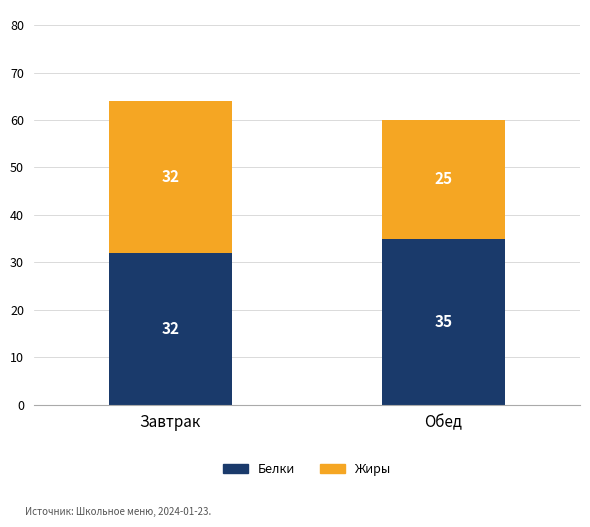

The value of Белки at Обед is 35. True or false?

True